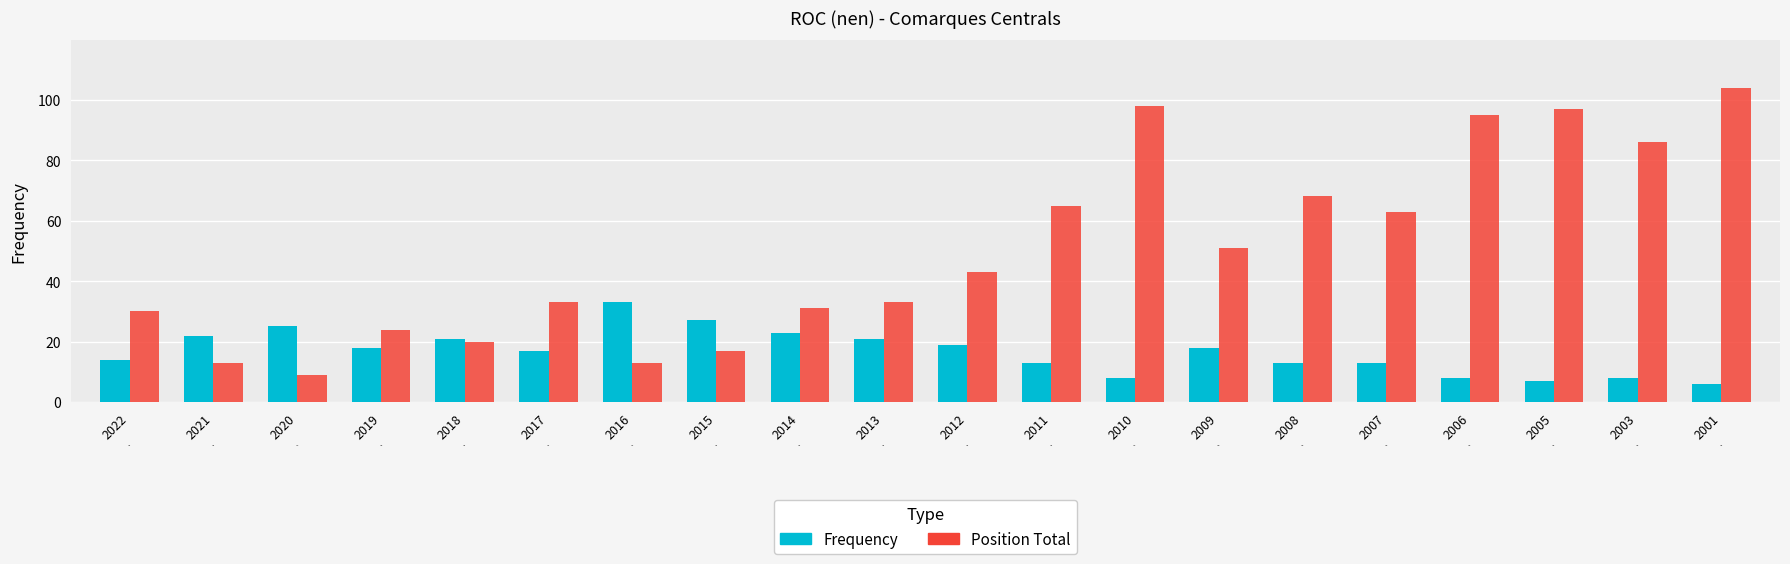

What is the sum of all Position Total values?

993